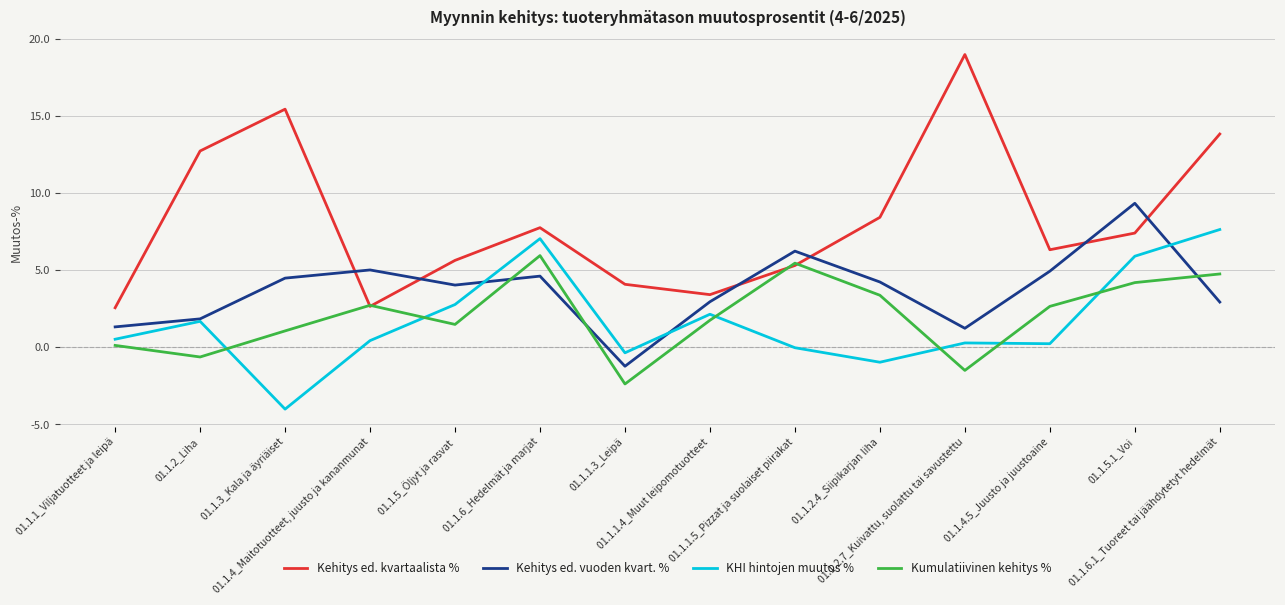

True or false: Kumulatiivinen kehitys % and Kehitys ed. vuoden kvart. % cross at least once.

True